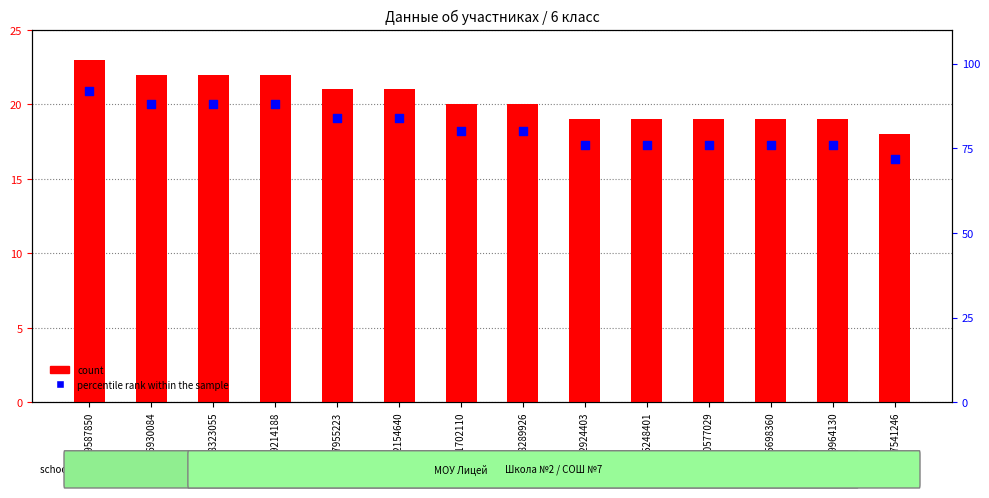

What is the total value across all series at 2676930084?

110